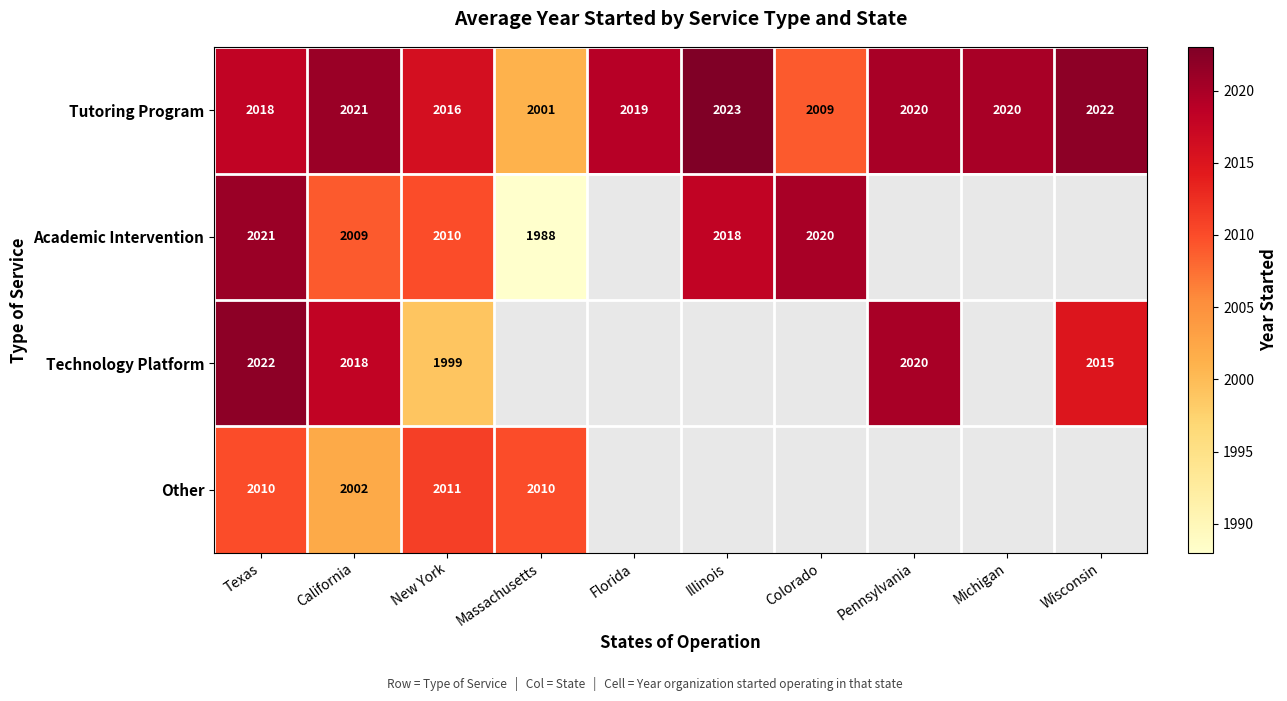

What is the maximum value shown in the chart?

2023.0